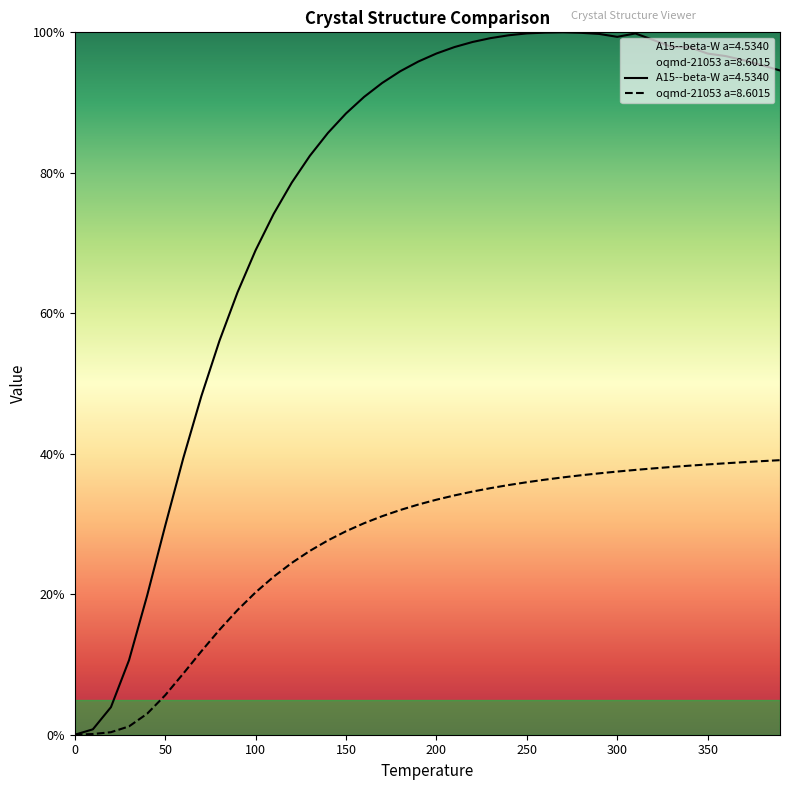

True or false: A15--beta-W a=4.5340 and oqmd-21053 a=8.6015 cross at least once.

False